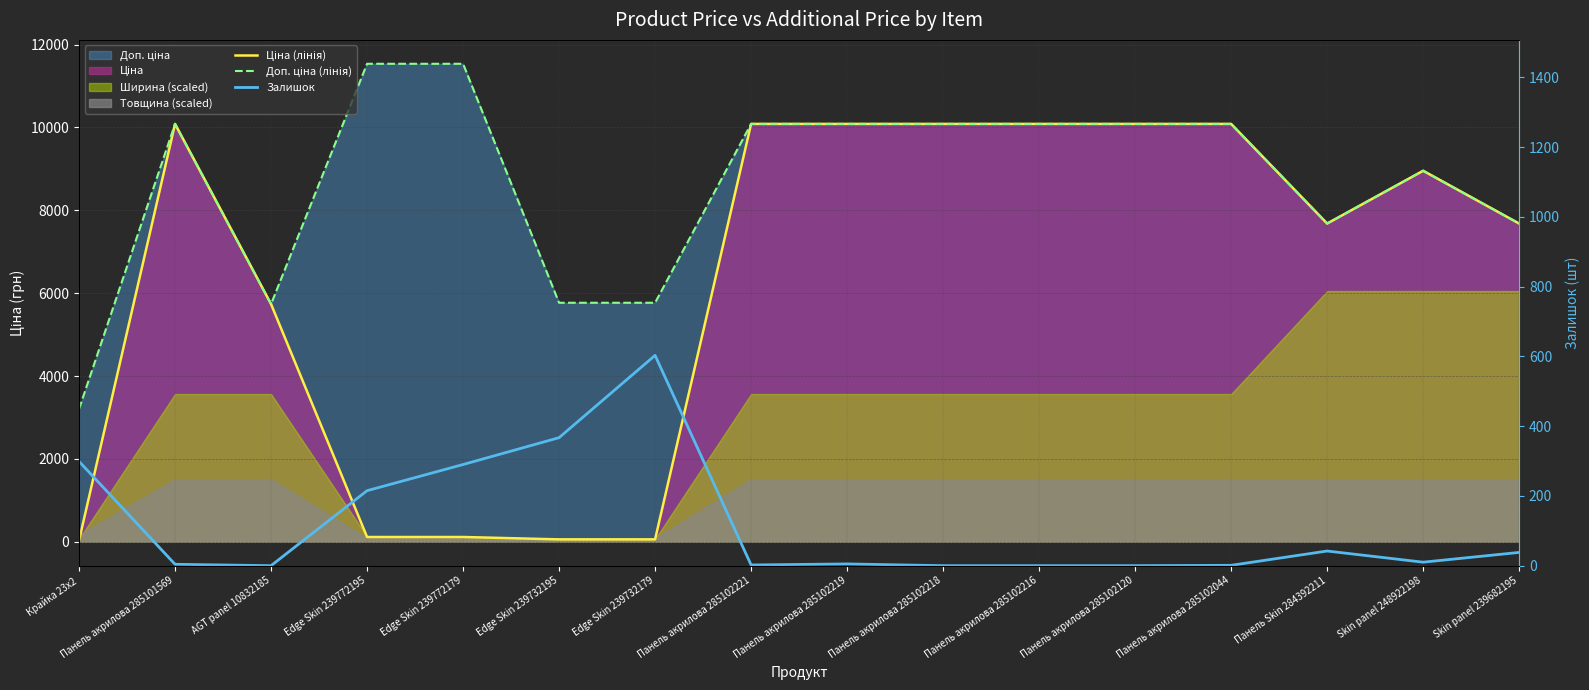

Reading right to left, list all the values displayed in this chart.

Ціна (лінія): Skin panel 239682195=7680.9	Skin panel 248922198=8955.1	Панель Skin 284392211=7680.9	Панель акрилова 285102044=10085.8	Панель акрилова 285102120=10085.8	Панель акрилова 285102216=10085.8	Панель акрилова 285102218=10085.8	Панель акрилова 285102219=10085.8	Панель акрилова 285102221=10085.8	Edge Skin 239732179=57.7	Edge Skin 239732195=57.7	Edge Skin 239772179=115.4	Edge Skin 239772195=115.4	AGT panel 10832185=5736.9	Панель акрилова 285101569=10085.8	Крайка 23x2=32.0
Доп. ціна (лінія): Skin panel 239682195=7680.9	Skin panel 248922198=8955.1	Панель Skin 284392211=7680.9	Панель акрилова 285102044=10085.8	Панель акрилова 285102120=10085.8	Панель акрилова 285102216=10085.8	Панель акрилова 285102218=10085.8	Панель акрилова 285102219=10085.8	Панель акрилова 285102221=10085.8	Edge Skin 239732179=5769.0	Edge Skin 239732195=5769.0	Edge Skin 239772179=11537.0	Edge Skin 239772195=11537.0	AGT panel 10832185=5736.9	Панель акрилова 285101569=10085.8	Крайка 23x2=3205.0
Залишок: Skin panel 239682195=38.0	Skin panel 248922198=10.0	Панель Skin 284392211=42.0	Панель акрилова 285102044=1.0	Панель акрилова 285102120=0.0	Панель акрилова 285102216=0.0	Панель акрилова 285102218=0.0	Панель акрилова 285102219=5.0	Панель акрилова 285102221=2.0	Edge Skin 239732179=603.0	Edge Skin 239732195=367.0	Edge Skin 239772179=290.0	Edge Skin 239772195=215.0	AGT panel 10832185=0.0	Панель акрилова 285101569=4.0	Крайка 23x2=299.0